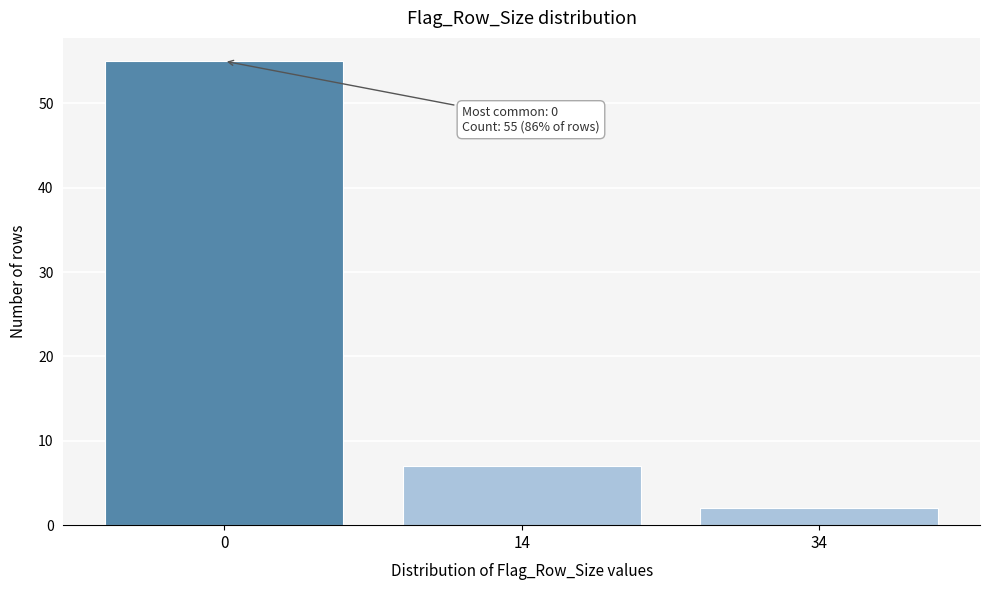

Reading left to right, list all the values displayed in this chart.

0=55	14=7	34=2